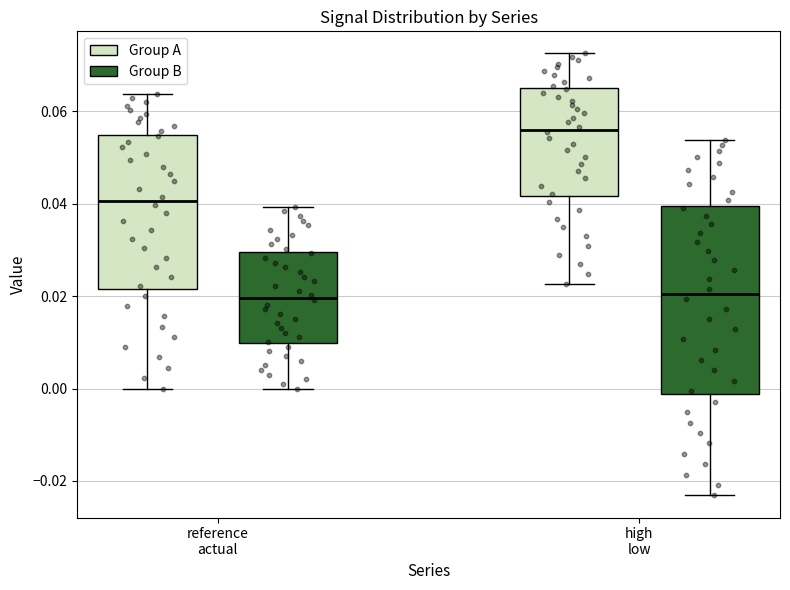

Comparing the boxes themselves (not the whiskers), which one is the tallest?

high low (Group B)